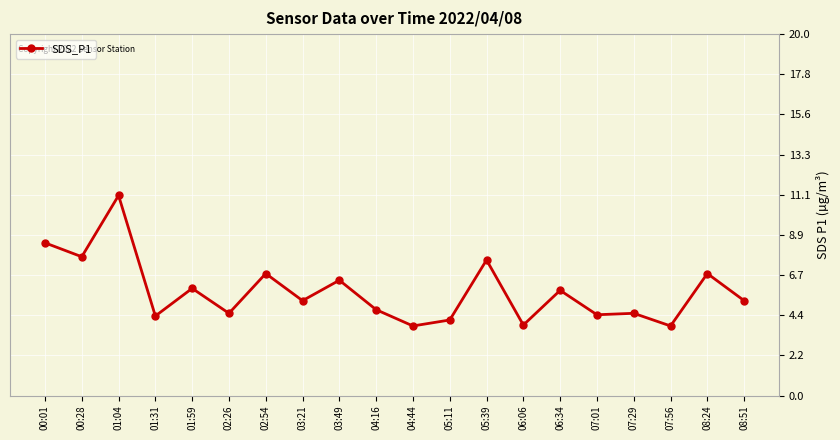

Where is the first local minimum?

00:28